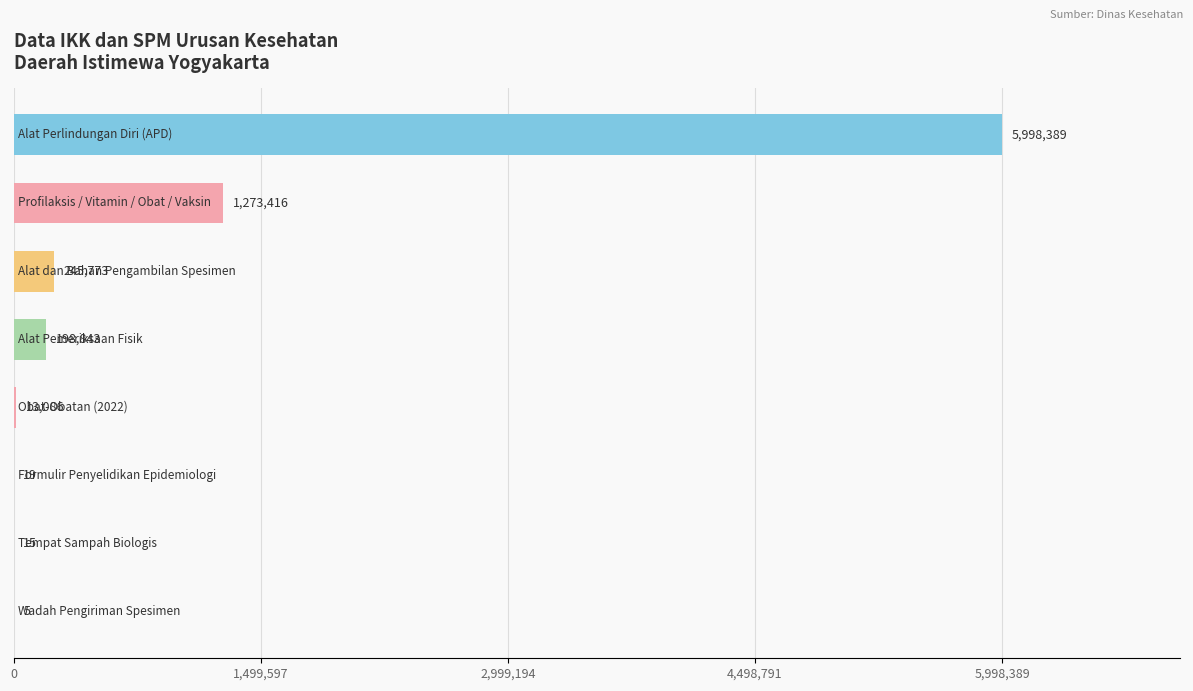

What is the sum of all values?

7729546